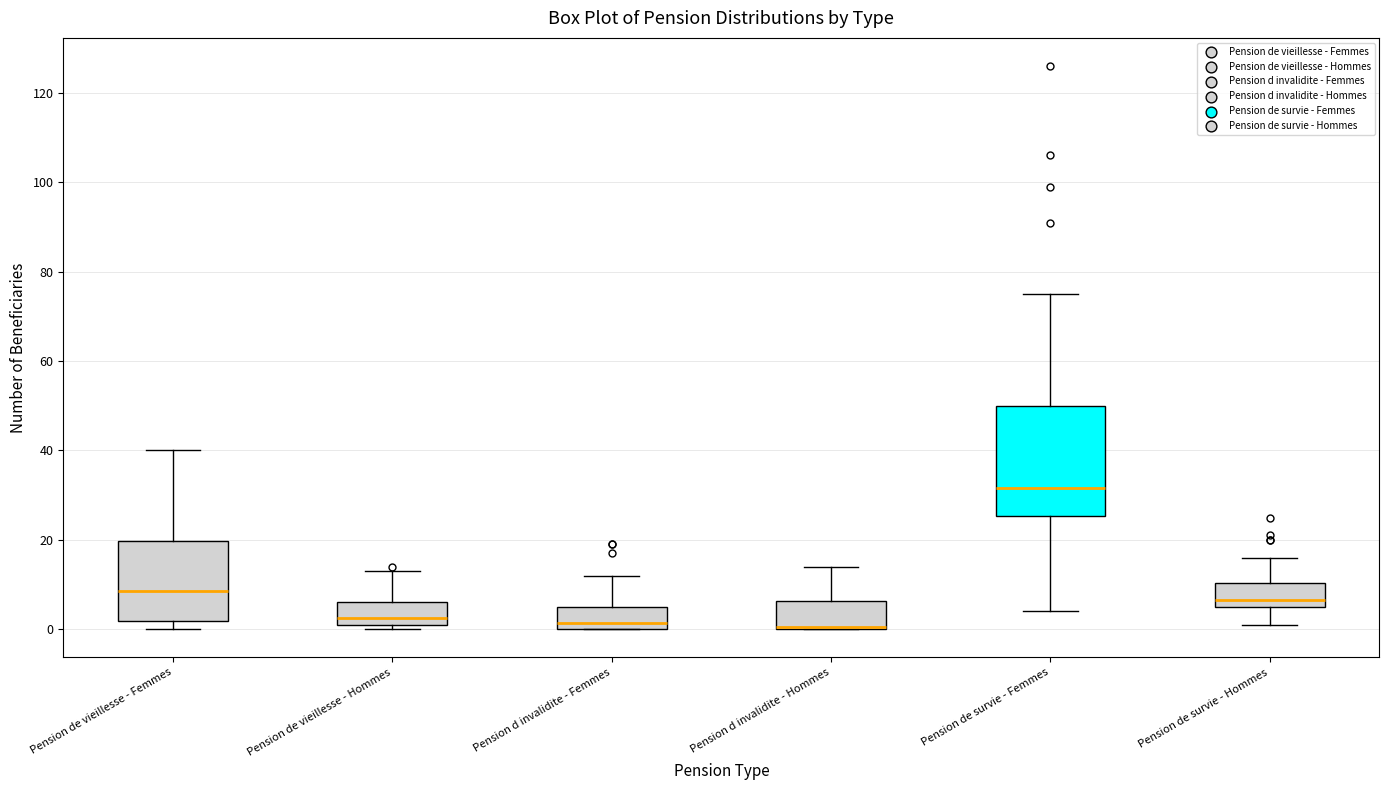

Which box is the tallest, from its lower edge to its upper edge?

Pension de survie - Femmes